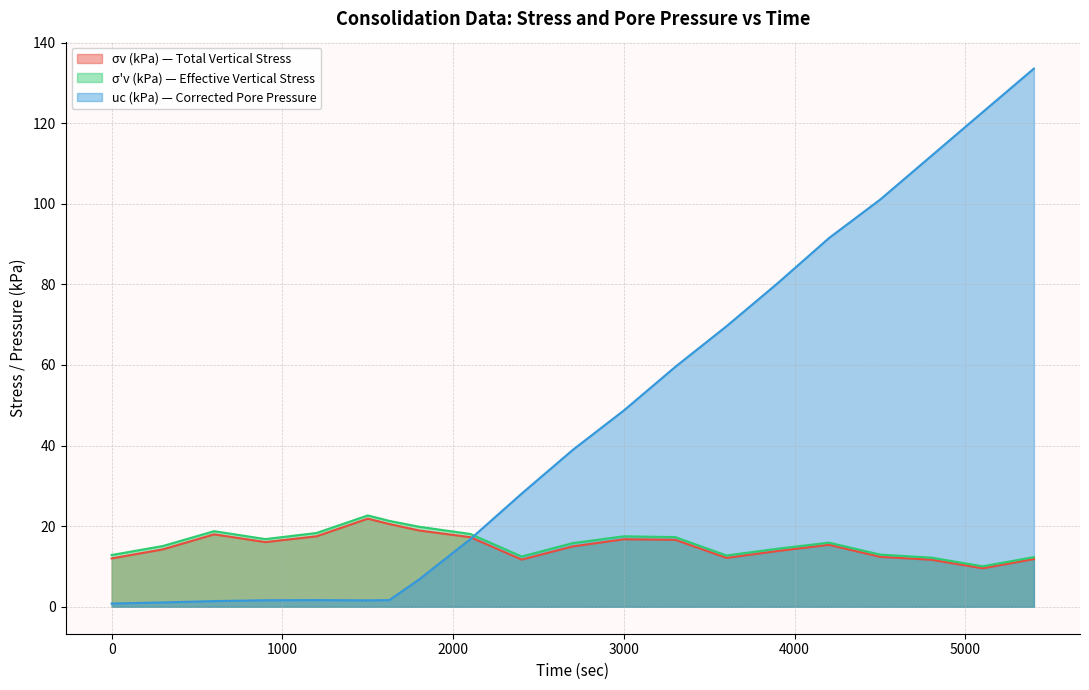

Which series has the largest total across all categories?

uc (kPa) — Corrected Pore Pressure